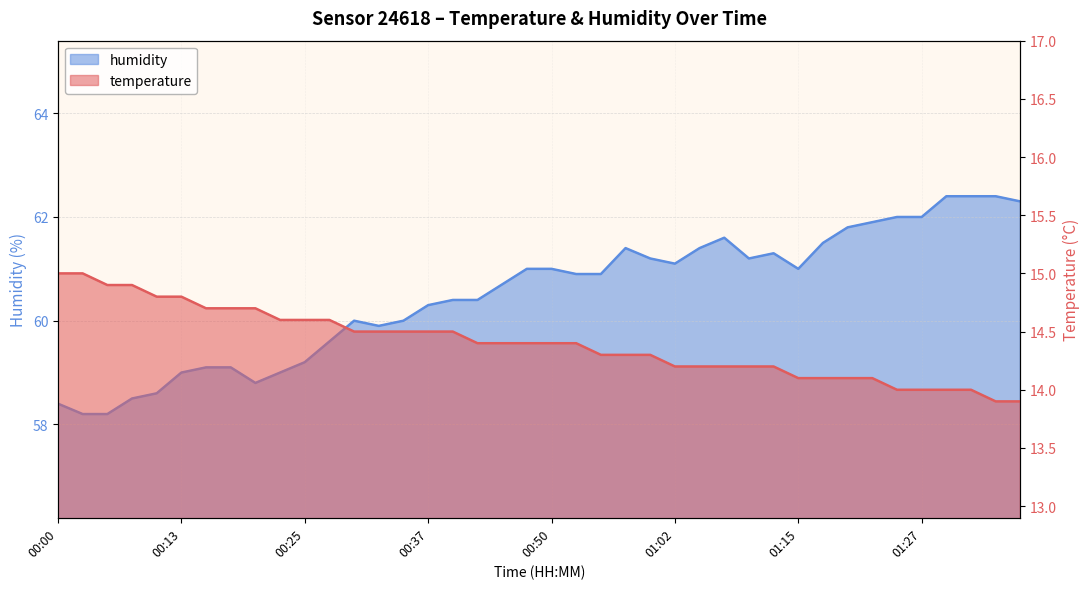

What is the difference between the second highest and second lowest values in the humidity series?

4.2